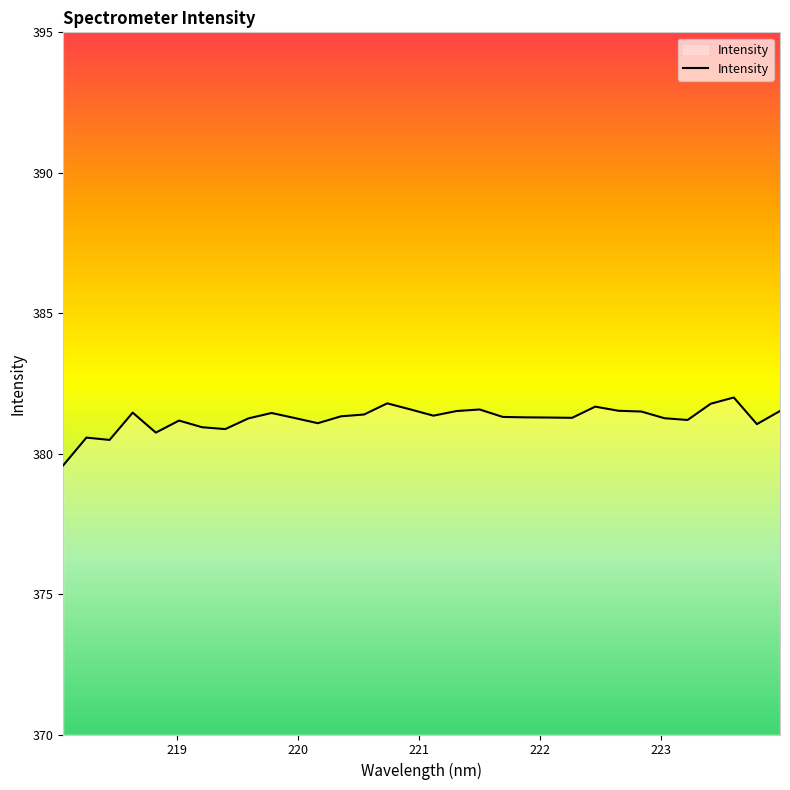

What is the difference between the second highest and minimum values?

2.2